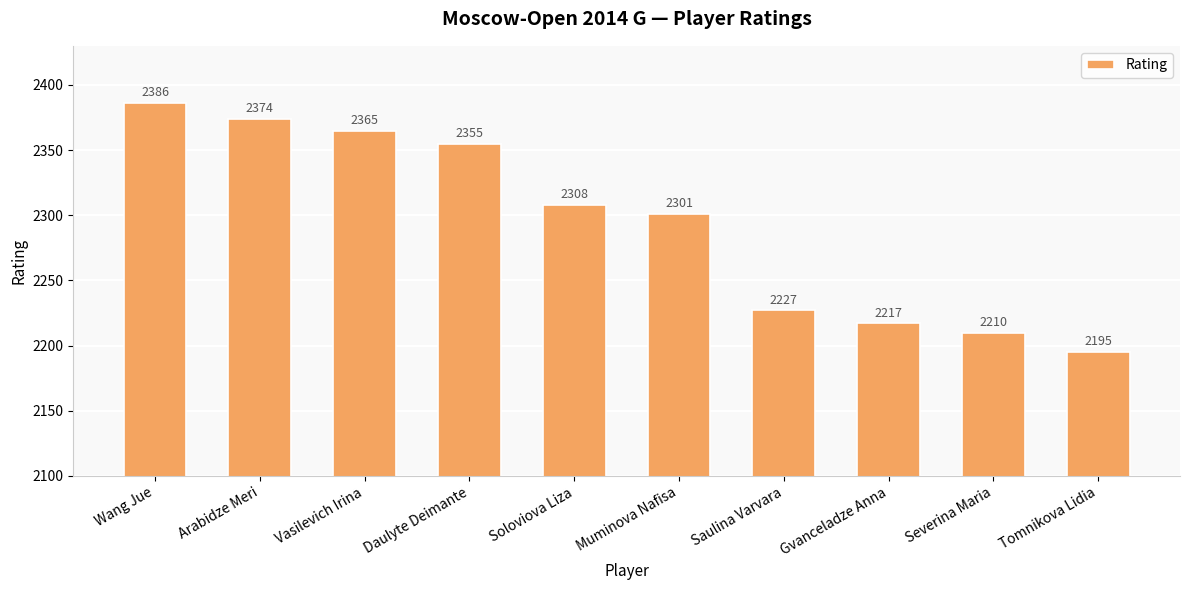

What is the average value?

2294